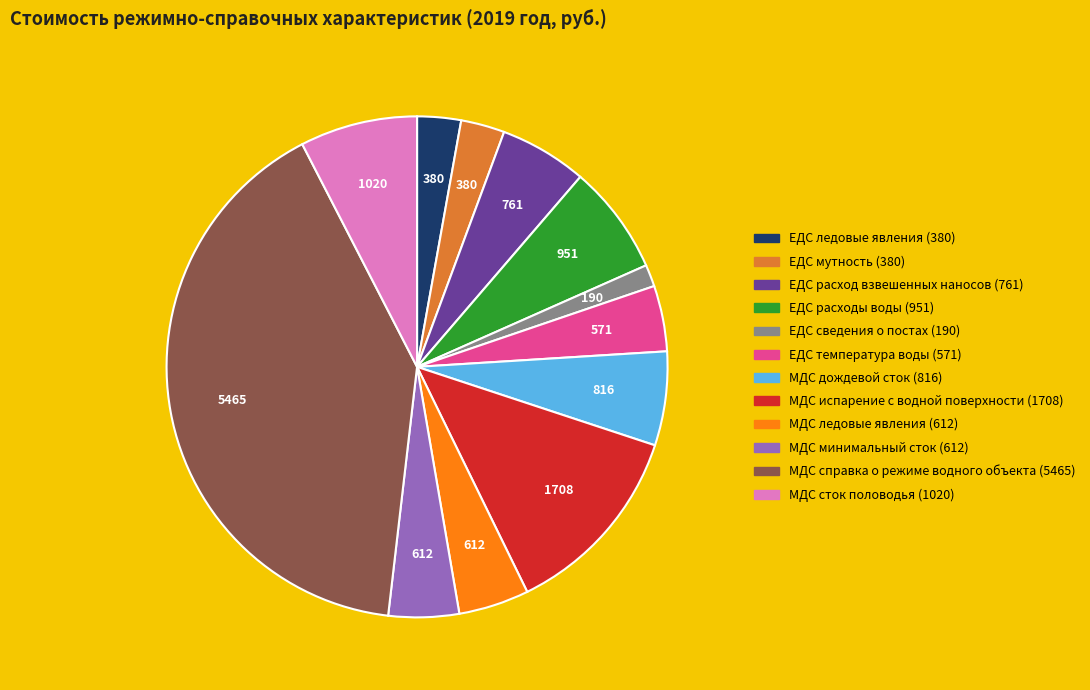

Between ЕДС ледовые явления and ЕДС температура воды, which is larger?

ЕДС температура воды